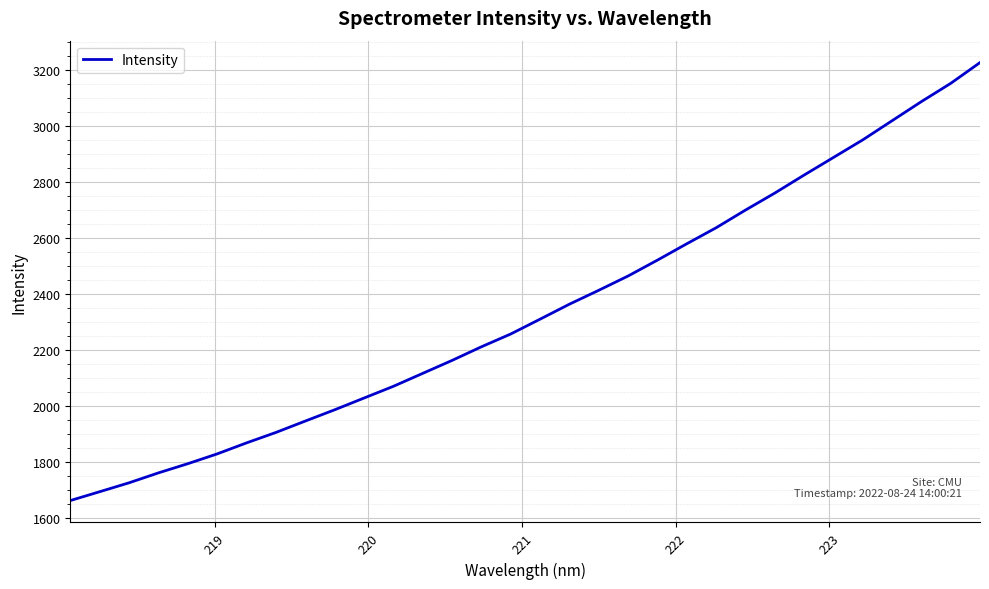

What is the minimum value shown in the chart?

1663.7